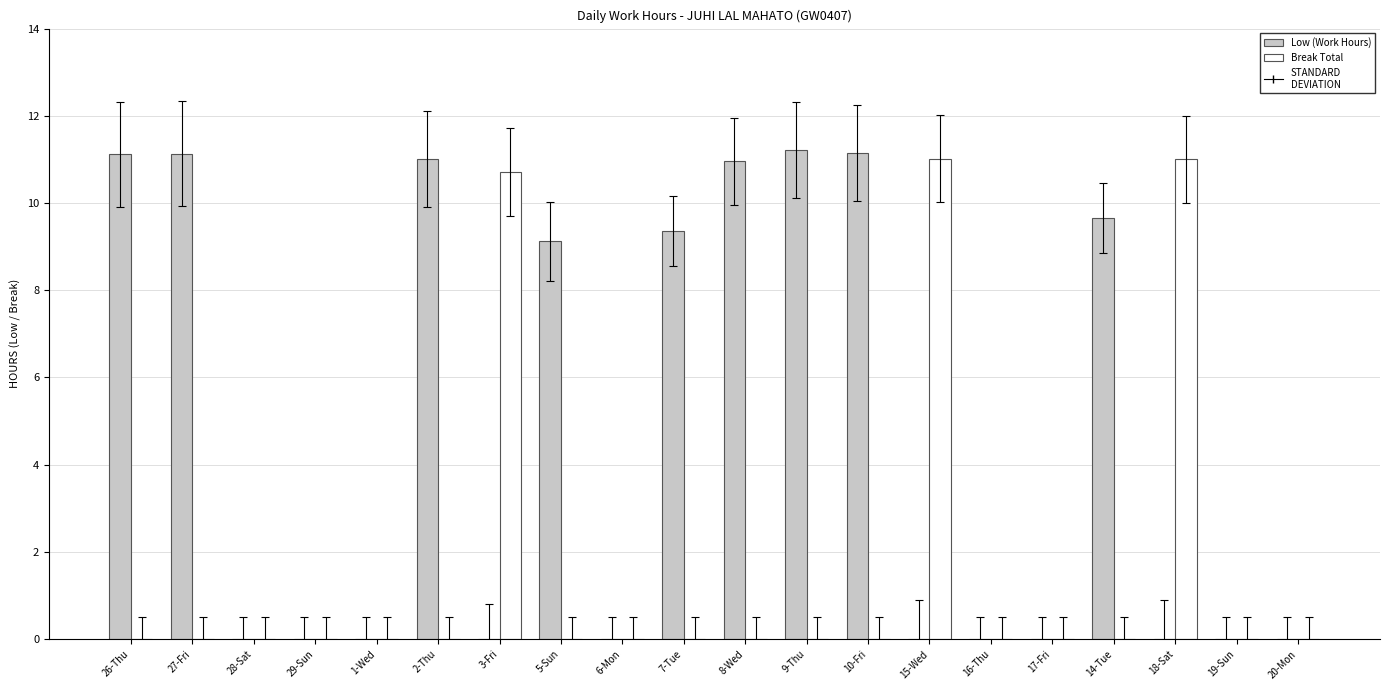

What is the highest value of the Low (Work Hours) series?

11.2